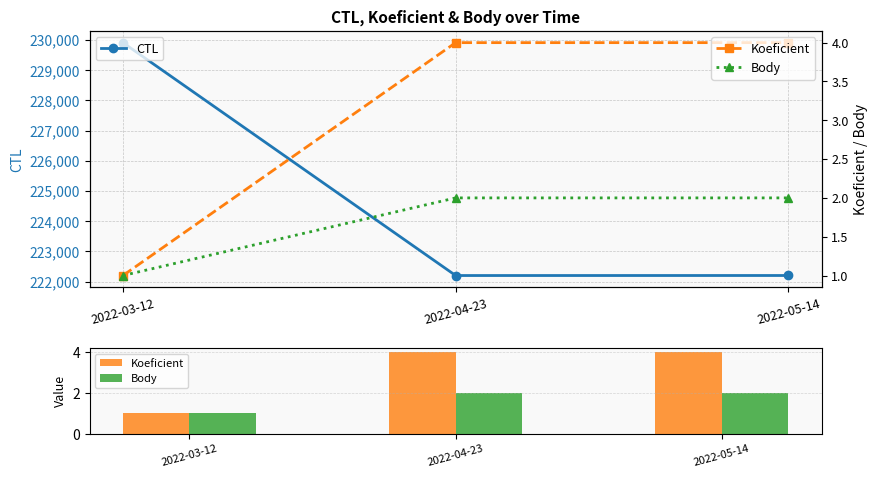

Which has a higher value, 2022-04-23 or 2022-05-14?

2022-05-14